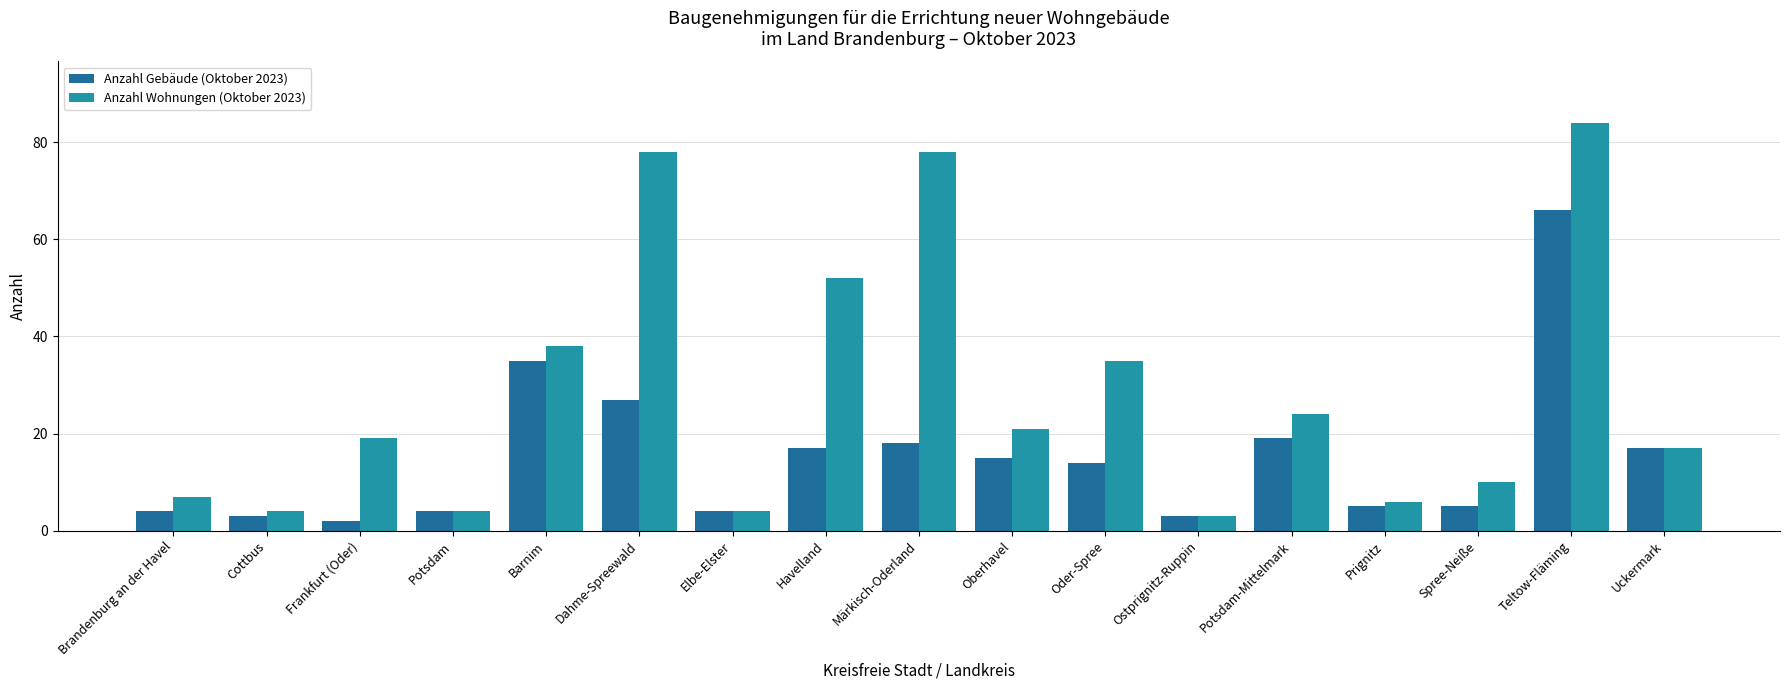

How many distinct data groups are displayed?

2